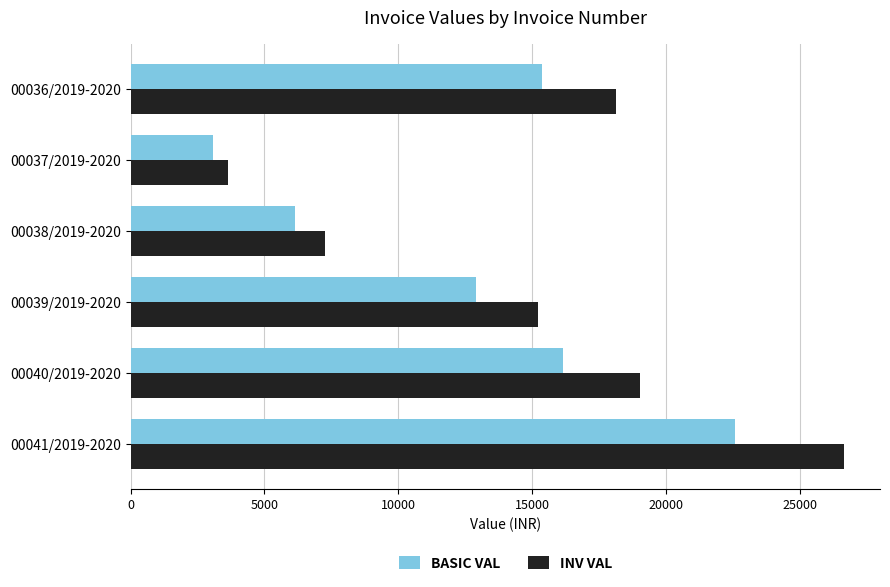

What are all the series names shown in the legend?

BASIC VAL, INV VAL